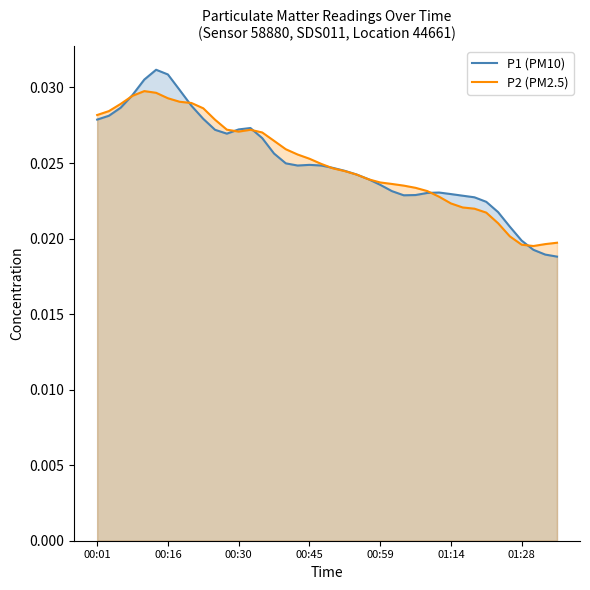

True or false: P1 (PM10) has more than 2 points higher than both neighbors.

True